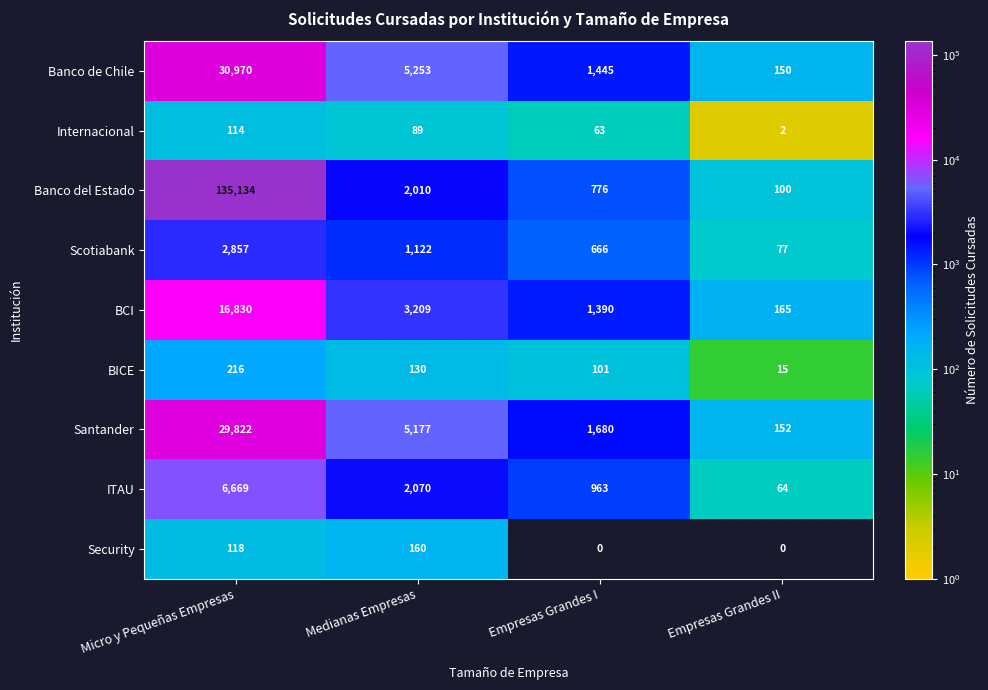

Where is Banco de Chile nearest to the value 15560?

Medianas Empresas